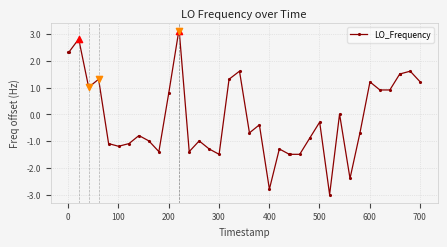

What is the difference between the maximum and minimum values?

6.1